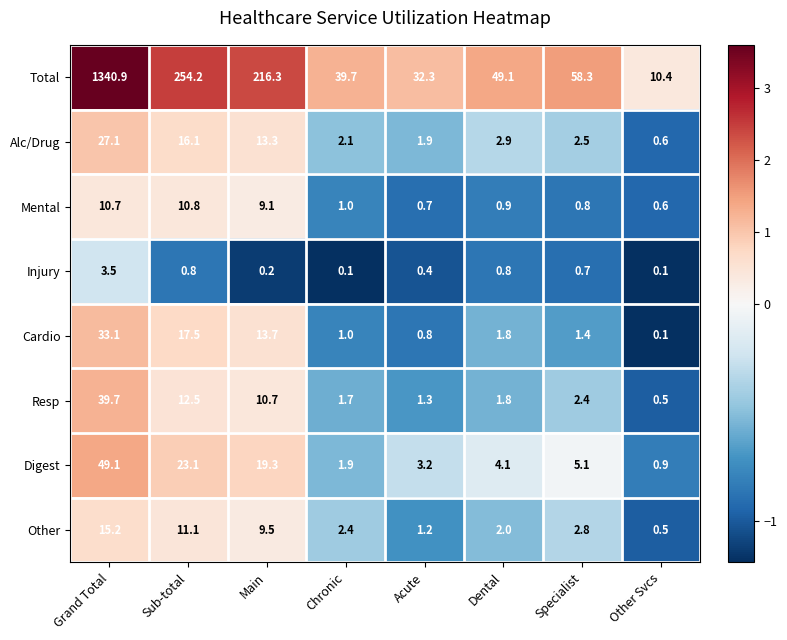

The Digest series shows 4.1 at Dental. True or false?

True